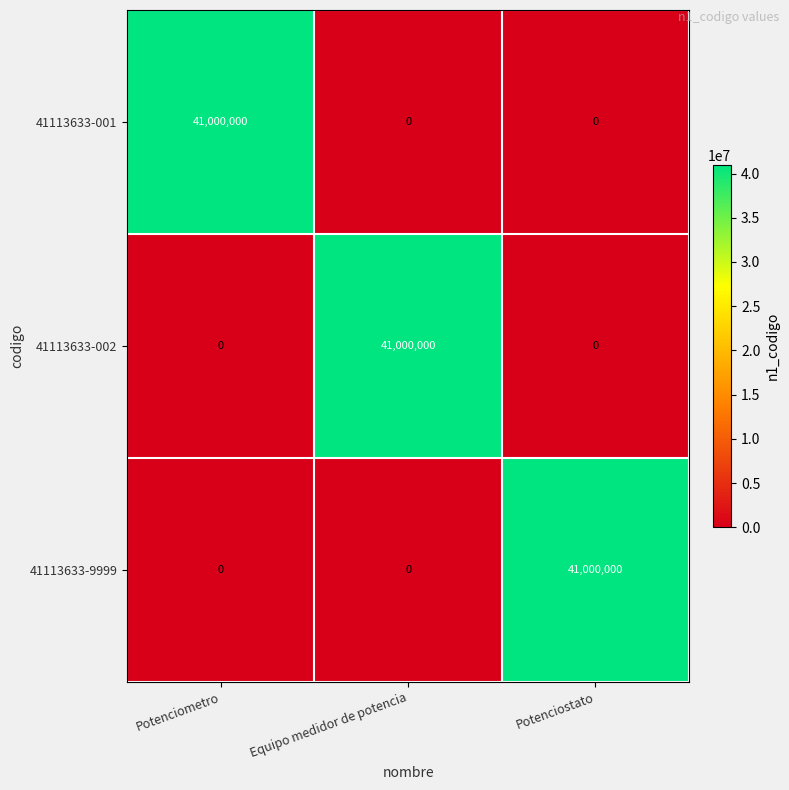

At how many categories does at least one series exceed 29244753?

3